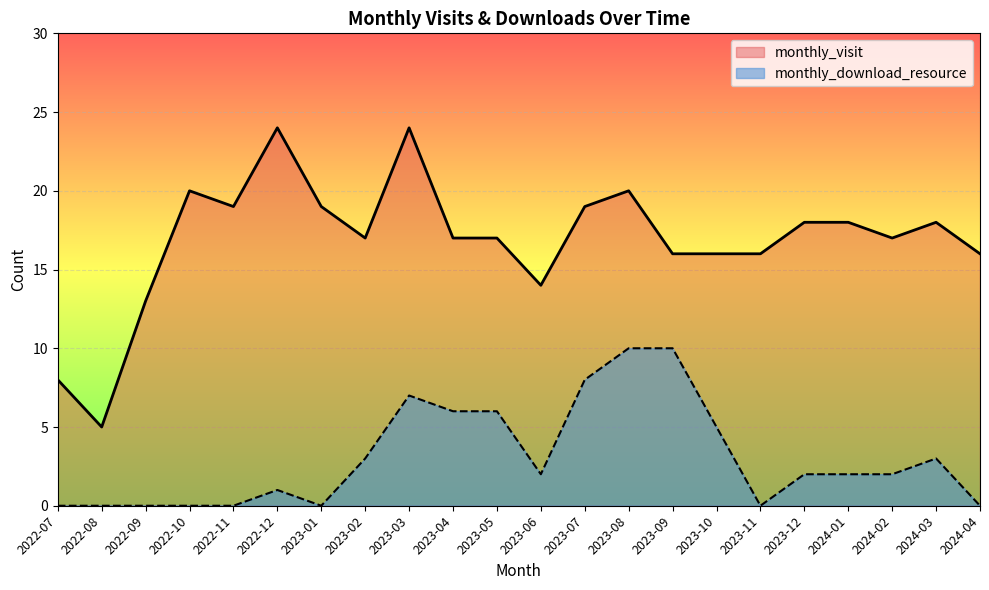

What is the label of the 2nd point from the right?

2024-03